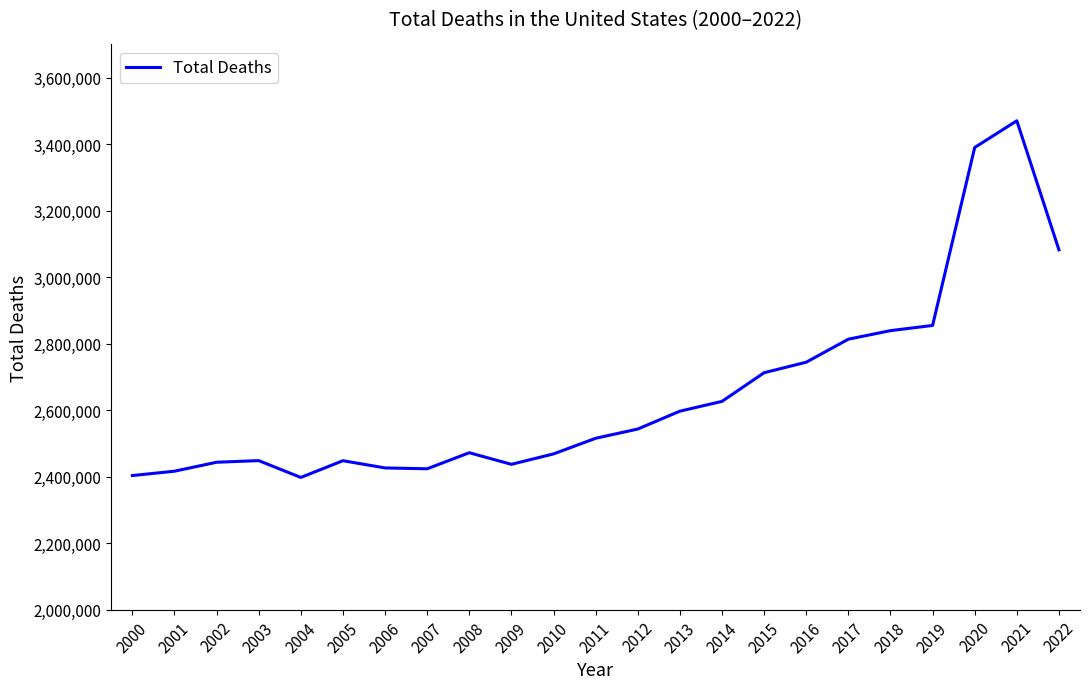

What is the maximum value shown in the chart?

3470402